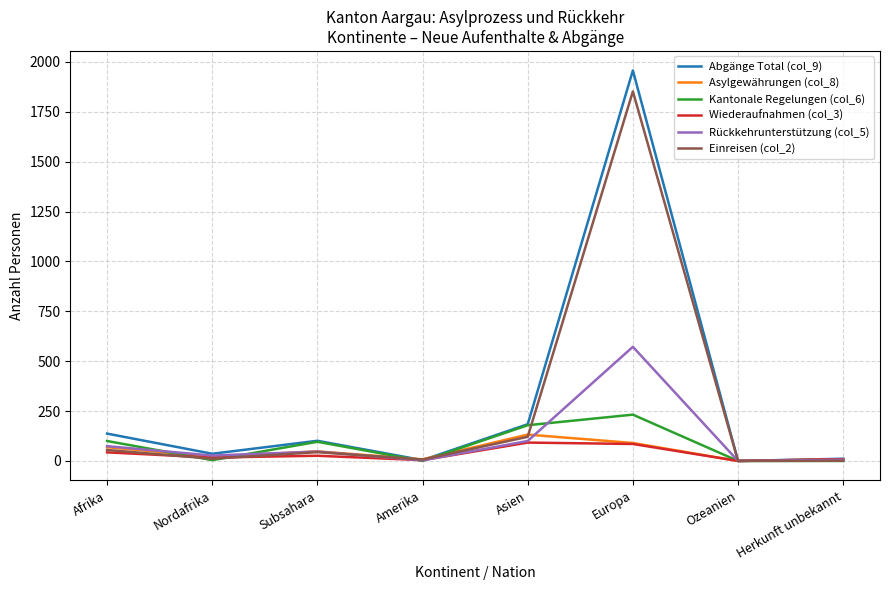

The value of Abgänge Total (col_9) at Asien is 318. True or false?

False